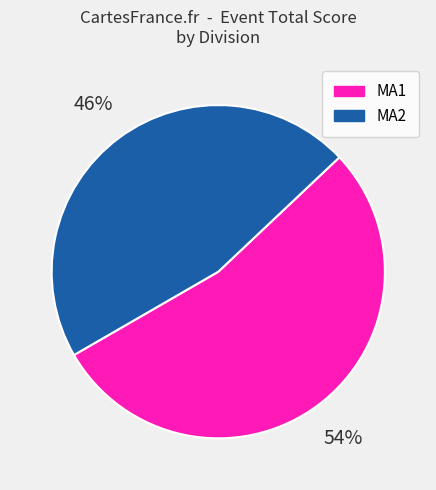

Is there a majority slice in this chart?

Yes